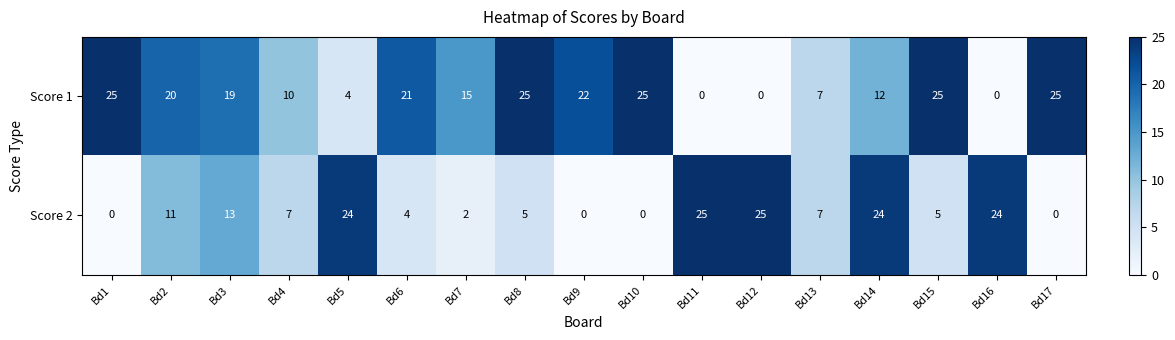

At Bd2, list the series in order from largest to smallest.

Score 1, Score 2